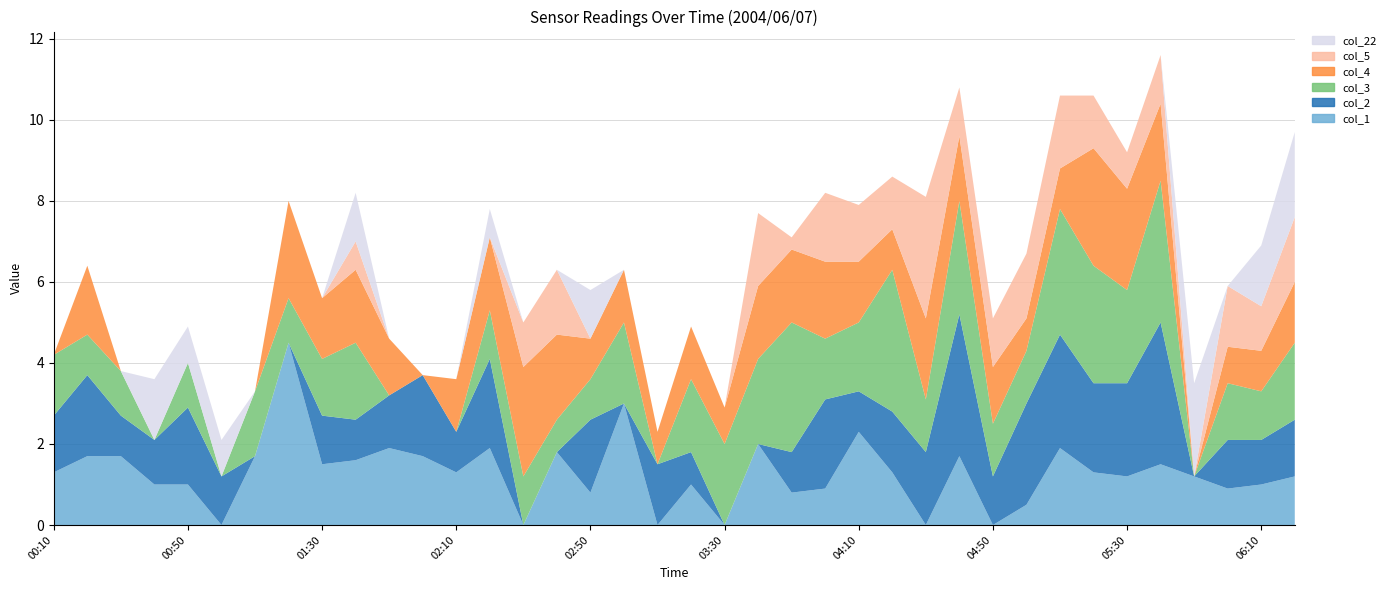

Reading left to right, what are all the values shown in this chart?

col_1: 1.3	1.7	1.7	1.0	1.0	0.0	1.7	4.5	1.5	1.6	1.9	1.7	1.3	1.9	0.0	1.8	0.8	3.0	0.0	1.0	0.0	2.0	0.8	0.9	2.3	1.3	0.0	1.7	0.0	0.5	1.9	1.3	1.2	1.5	1.2	0.9	1.0	1.2
col_2: 1.4	2.0	1.0	1.1	1.9	1.2	0.0	0.0	1.2	1.0	1.3	2.0	1.0	2.2	0.0	0.0	1.8	0.0	1.5	0.8	0.0	0.0	1.0	2.2	1.0	1.5	1.8	3.5	1.2	2.5	2.8	2.2	2.3	3.5	0.0	1.2	1.1	1.4
col_3: 1.5	1.0	1.1	0.0	1.1	0.0	1.6	1.1	1.4	1.9	0.0	0.0	0.0	1.2	1.2	0.8	1.0	2.0	0.0	1.8	2.0	2.1	3.2	1.5	1.7	3.5	1.3	2.8	1.3	1.3	3.1	2.9	2.3	3.5	0.0	1.4	1.2	1.9
col_4: 0.0	1.7	0.0	0.0	0.0	0.0	0.0	2.4	1.5	1.8	1.4	0.0	1.3	1.8	2.7	2.1	1.0	1.3	0.8	1.3	0.9	1.8	1.8	1.9	1.5	1.0	2.0	1.6	1.4	0.8	1.0	2.9	2.5	1.9	0.0	0.9	1.0	1.5
col_5: 0.0	0.0	0.0	0.0	0.0	0.0	0.0	0.0	0.0	0.7	0.0	0.0	0.0	0.0	1.1	1.6	0.0	0.0	0.0	0.0	0.0	1.8	0.3	1.7	1.4	1.3	3.0	1.2	1.2	1.6	1.8	1.3	0.9	1.2	0.0	1.5	1.1	1.6
col_22: 0.0	0.0	0.0	1.5	0.9	0.9	0.0	0.0	0.0	1.2	0.0	0.0	0.0	0.7	0.0	0.0	1.2	0.0	0.0	0.0	0.0	0.0	0.0	0.0	0.0	0.0	0.0	0.0	0.0	0.0	0.0	0.0	0.0	0.0	2.3	0.0	1.5	2.1